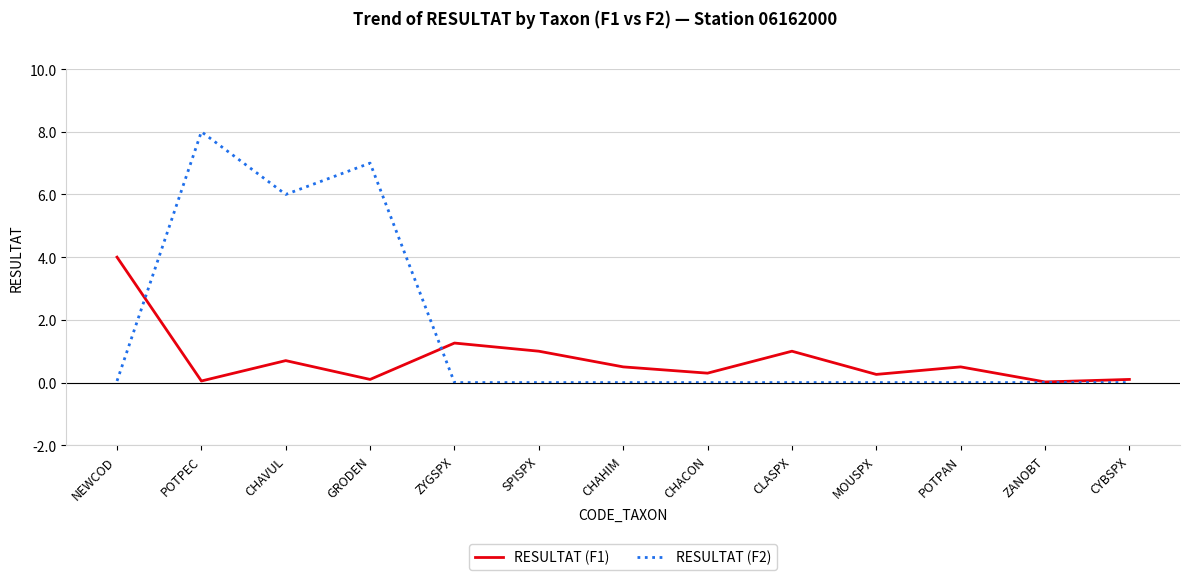

What is the spread (max minus min) of values at POTPAN?

0.5